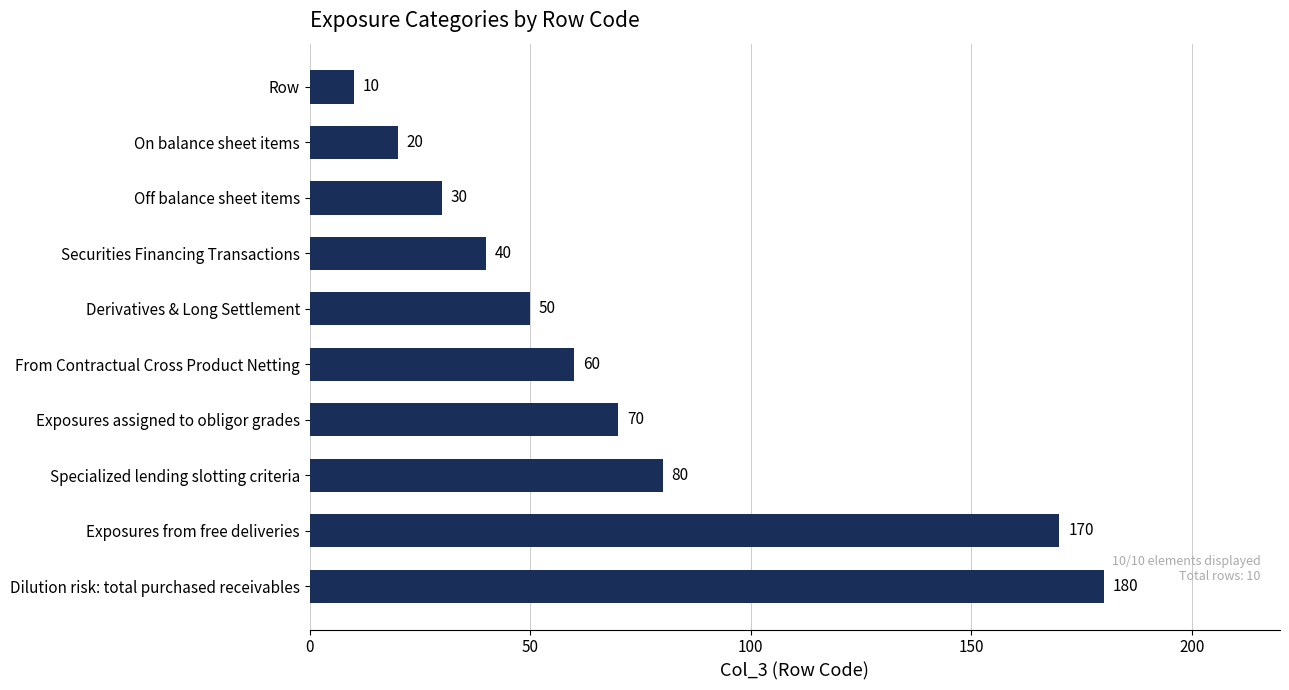

Does the chart contain stacked bars?

No